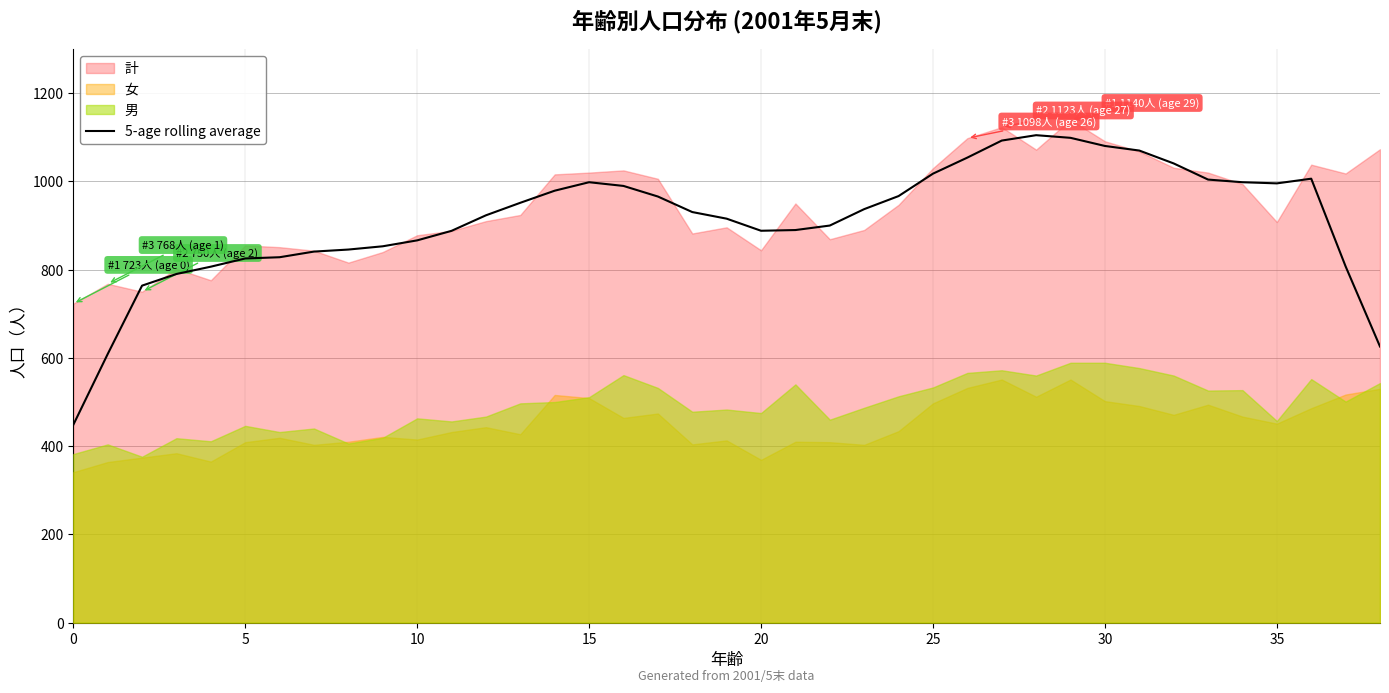

What is the maximum value for 5-age rolling average?

1104.8